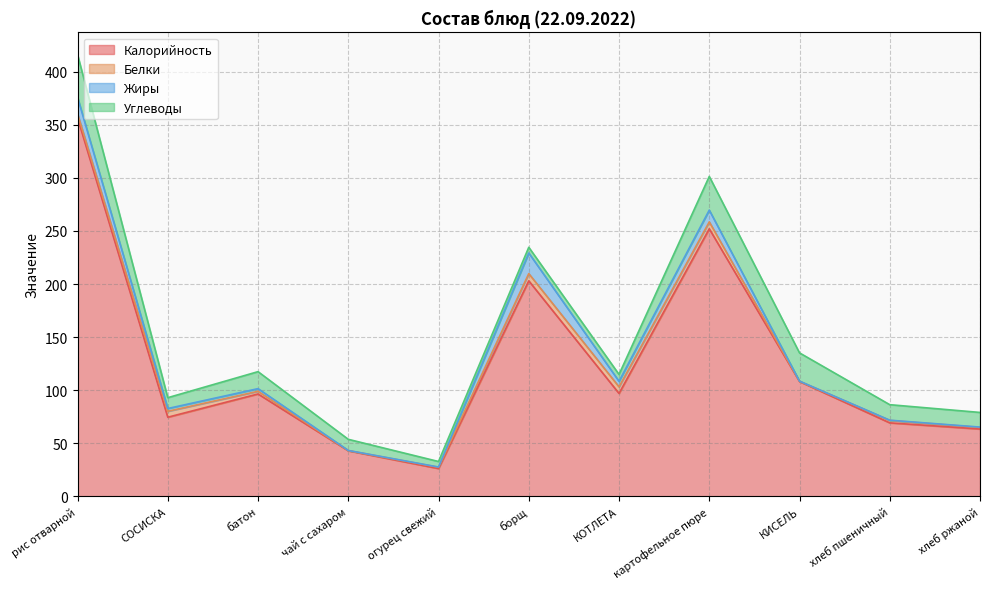

True or false: Белки has a value of 0.8 at хлеб пшеничный.

False